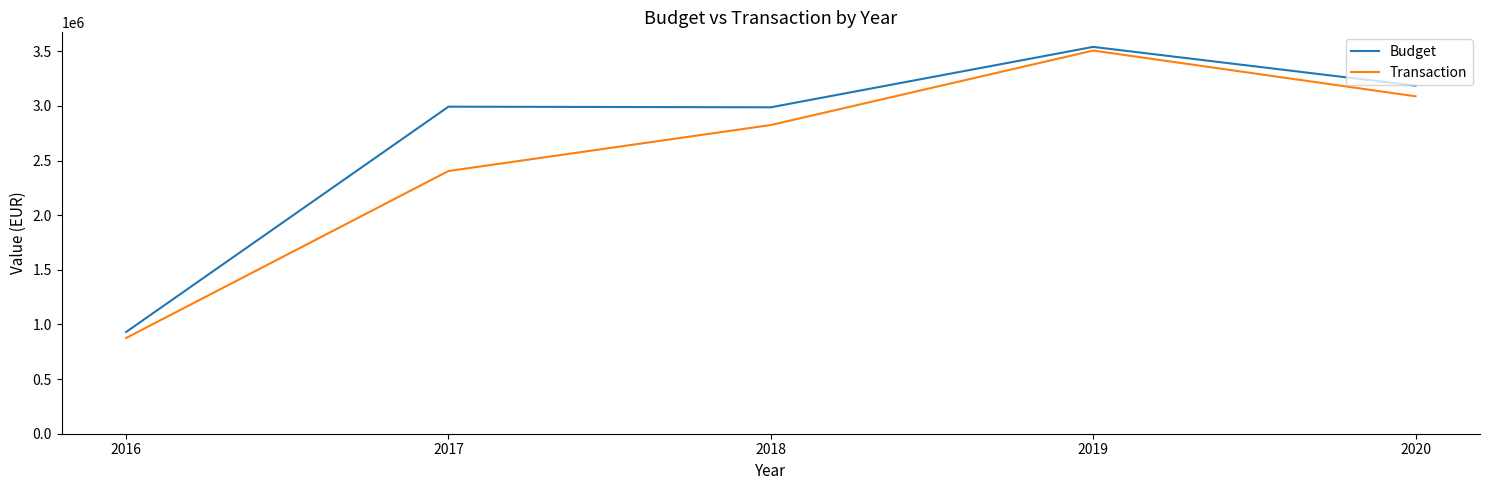

List the labels in order of Transaction value, smallest first.

2016, 2017, 2018, 2020, 2019